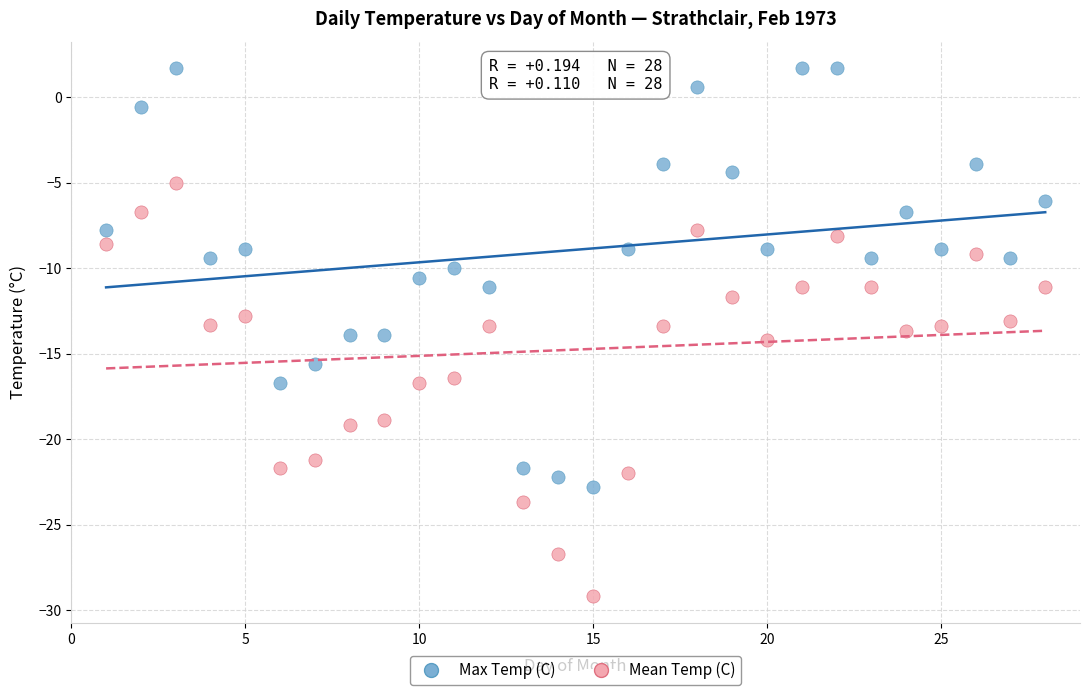

What are all the series names shown in the legend?

Max Temp (C), Mean Temp (C)